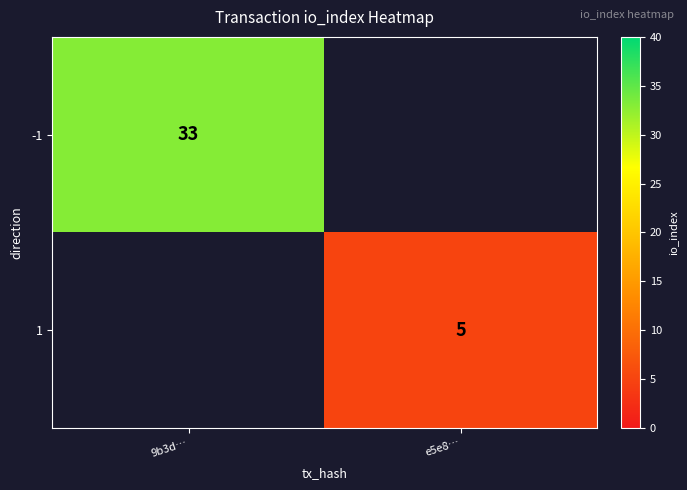

At which category does the chart reach its minimum across all series?

e5e8…